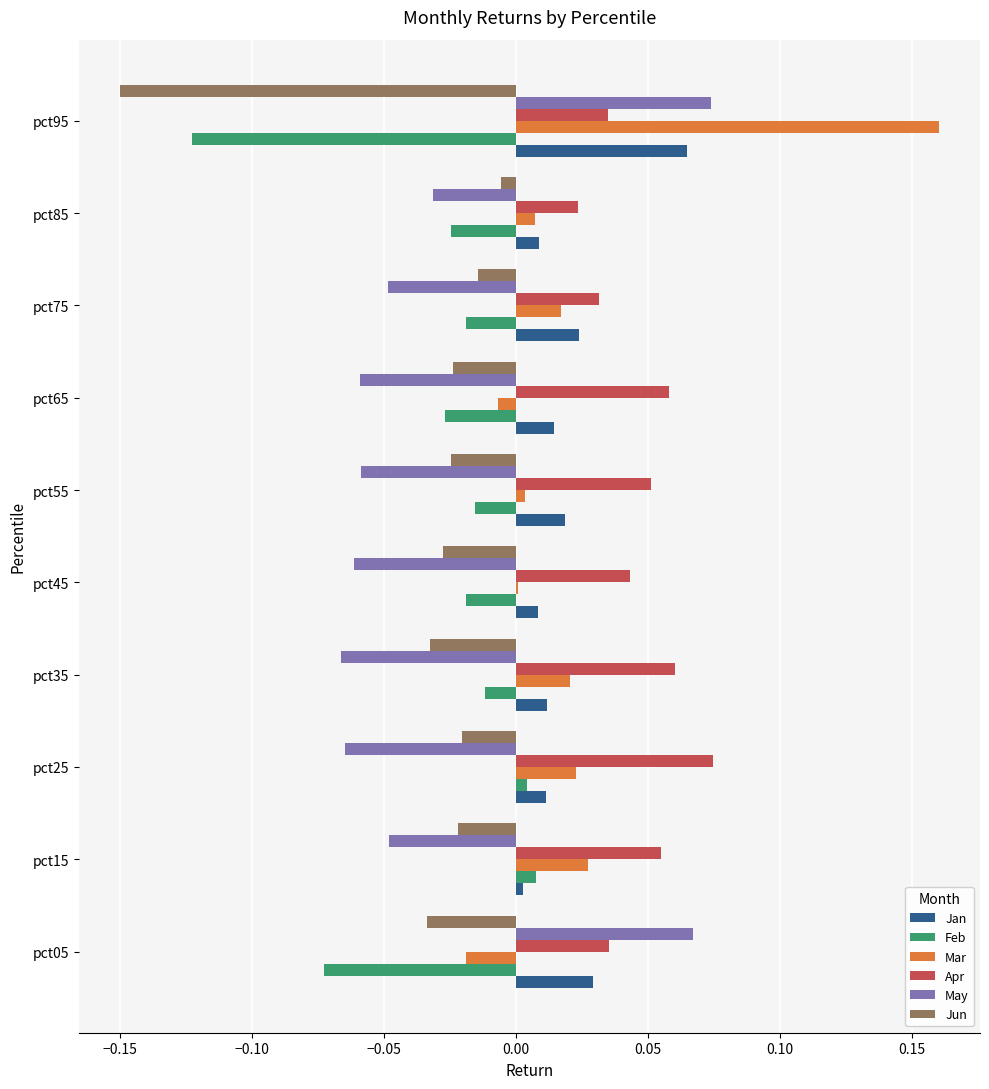

At which label does Feb reach its peak?

pct15